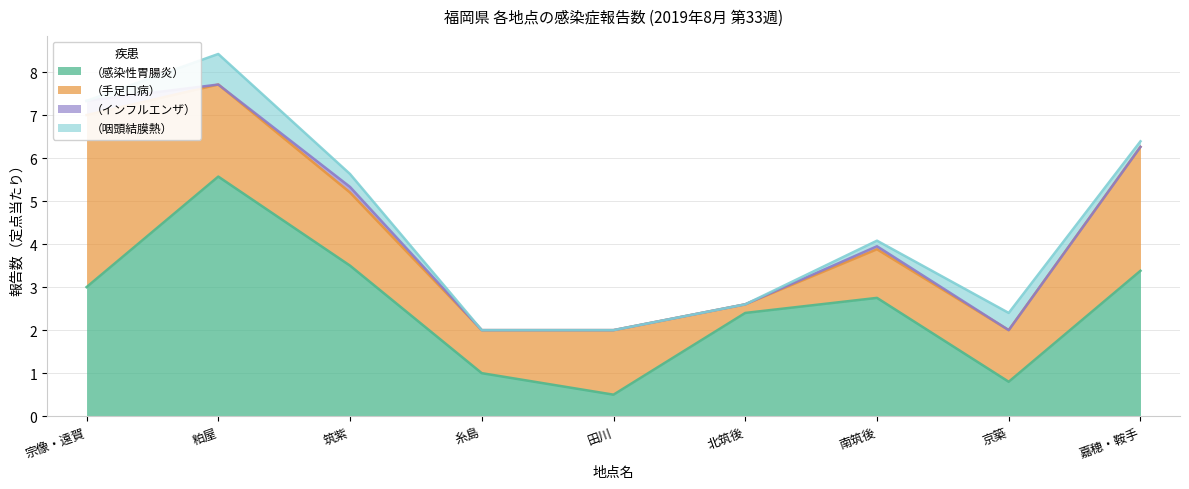

Which series has the largest range (max minus min)?

（感染性胃腸炎）